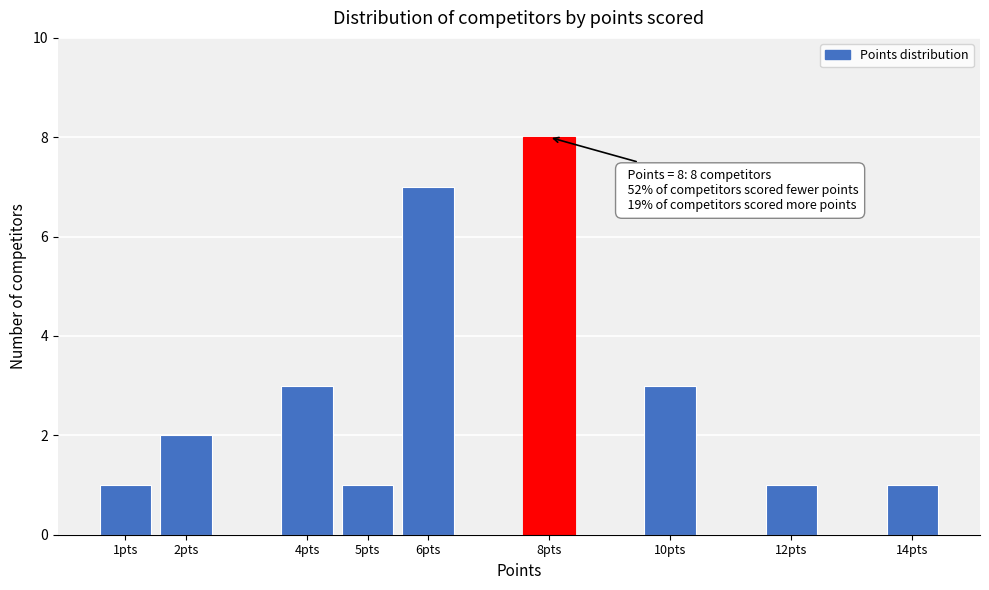

Reading right to left, extract all data points from this chart.

14pts=1	12pts=1	10pts=3	8pts=8	6pts=7	5pts=1	4pts=3	2pts=2	1pts=1